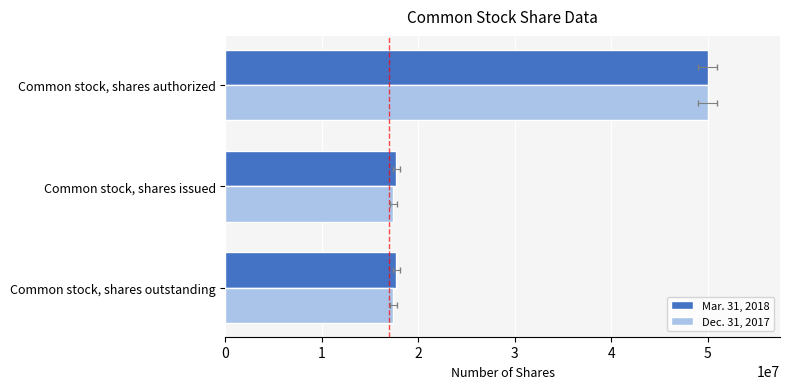

The Mar. 31, 2018 series shows 7663175 at 0. True or false?

False